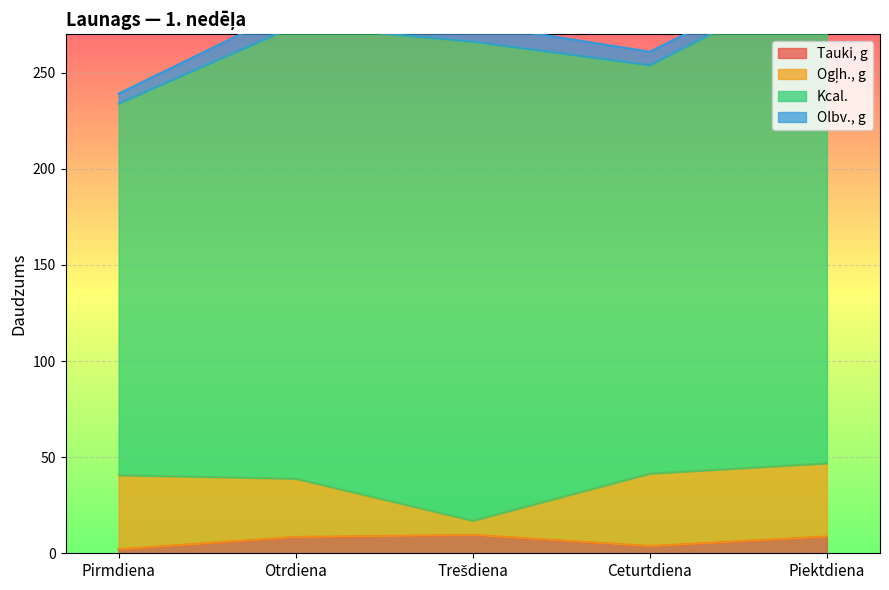

What is the label of the 3rd point from the right?

Trešdiena